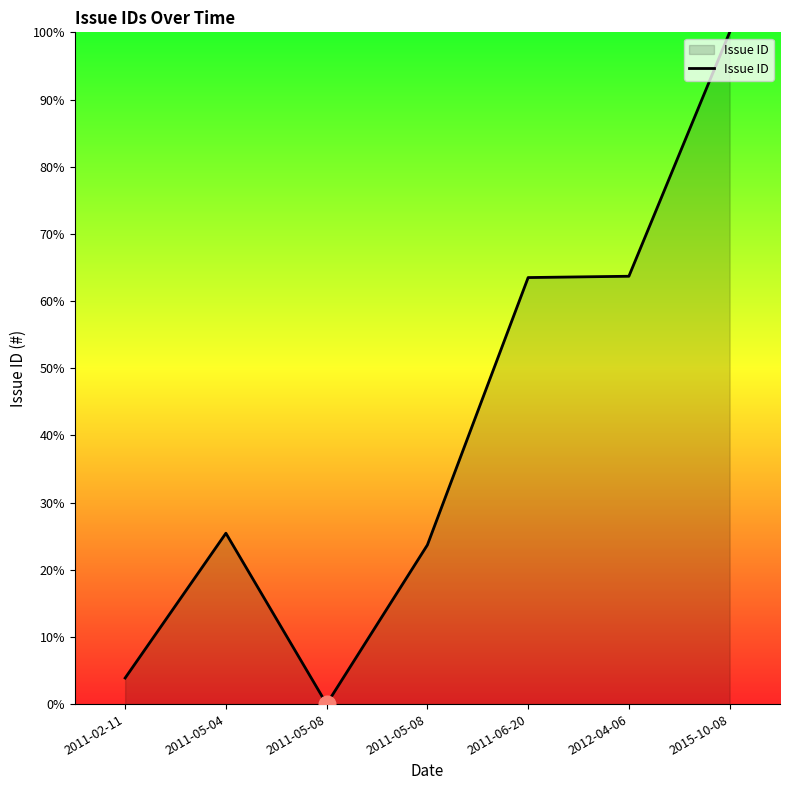

Rank the categories by value from lowest to highest.

2011-05-08, 2011-02-11, 2011-05-08, 2011-05-04, 2011-06-20, 2012-04-06, 2015-10-08